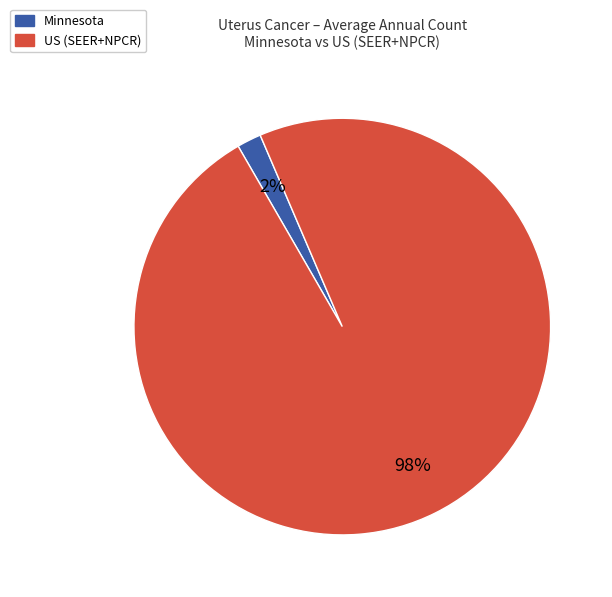

Rank the categories by value from highest to lowest.

US (SEER+NPCR), Minnesota